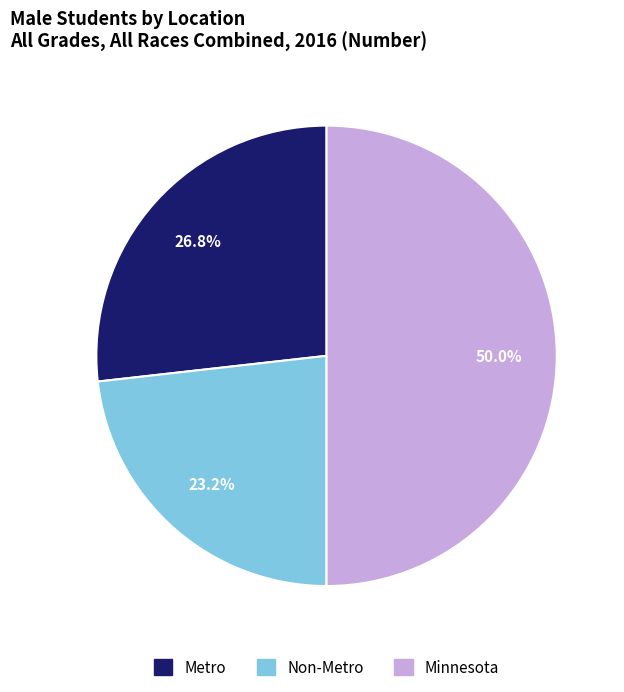

Rank the categories by value from lowest to highest.

Non-Metro, Metro, Minnesota